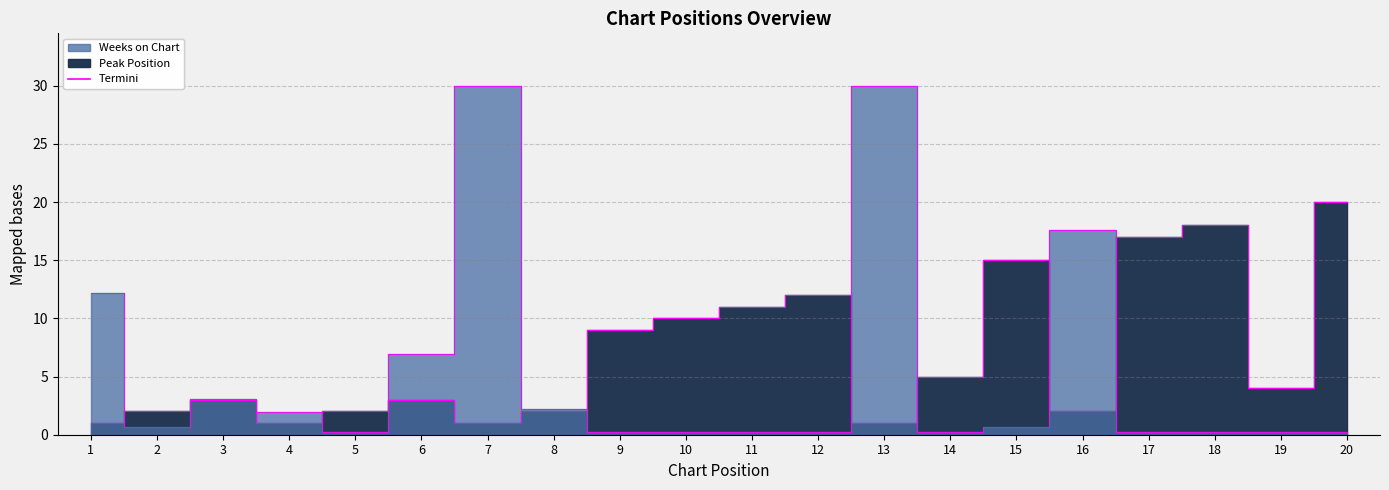

What is the maximum value for Weeks on Chart?

30.0